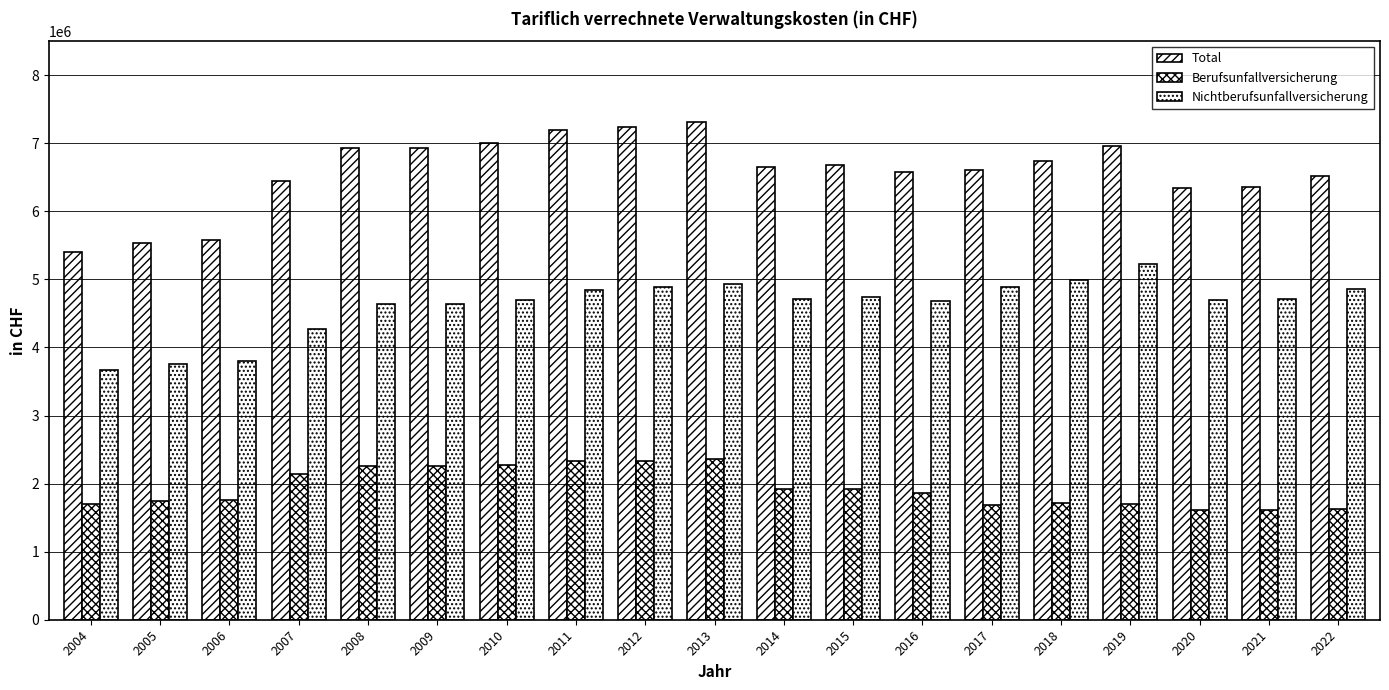

At which label is Berufsunfallversicherung closest to 1987684?

2015